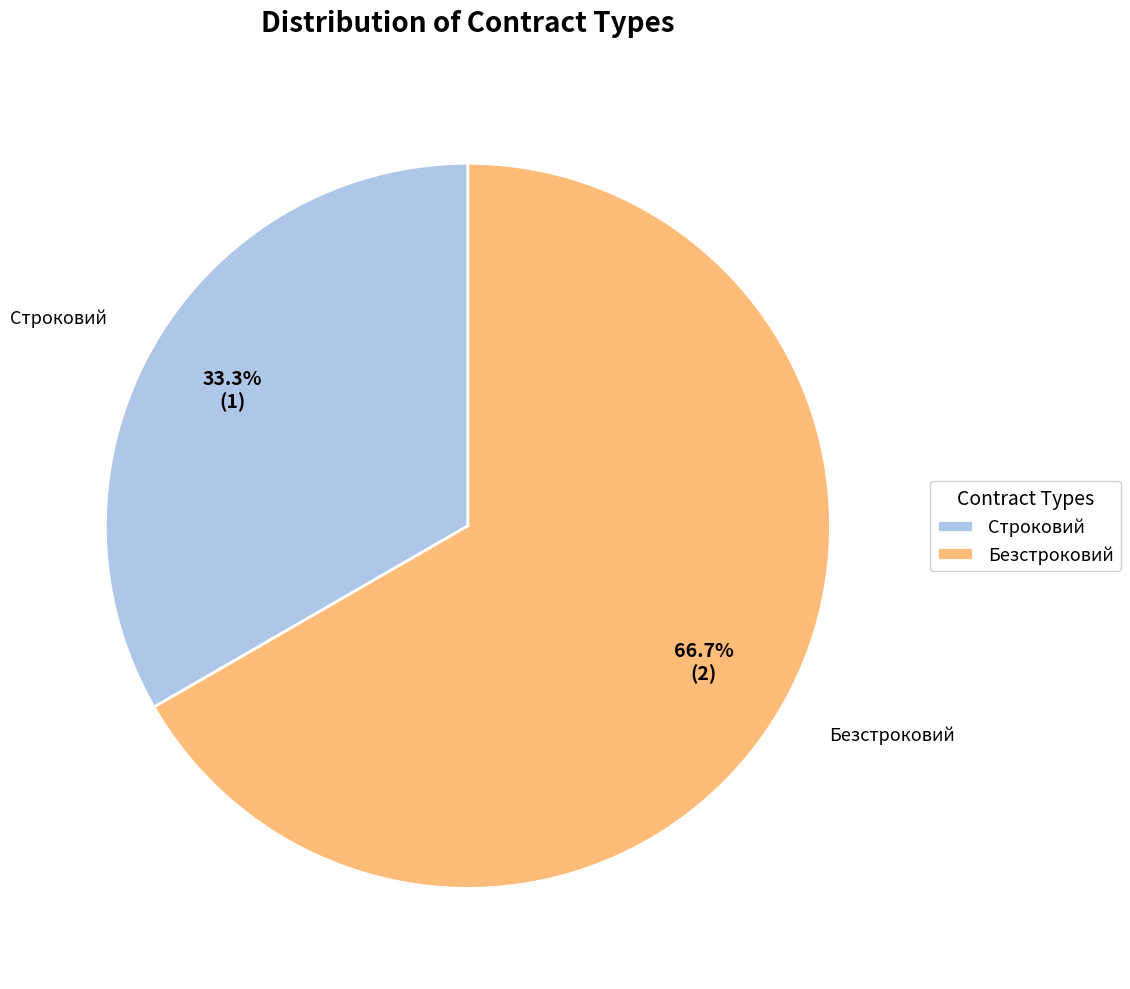

Which slice represents more than half of the pie?

Безстроковий